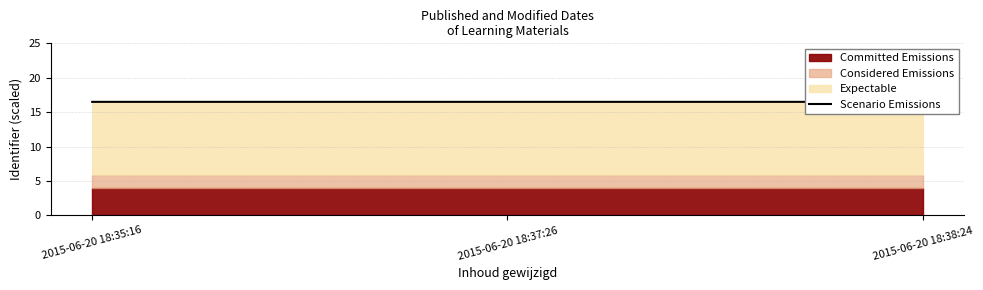

What is the approximate value at 2015-06-20 18:37:26?

16.5